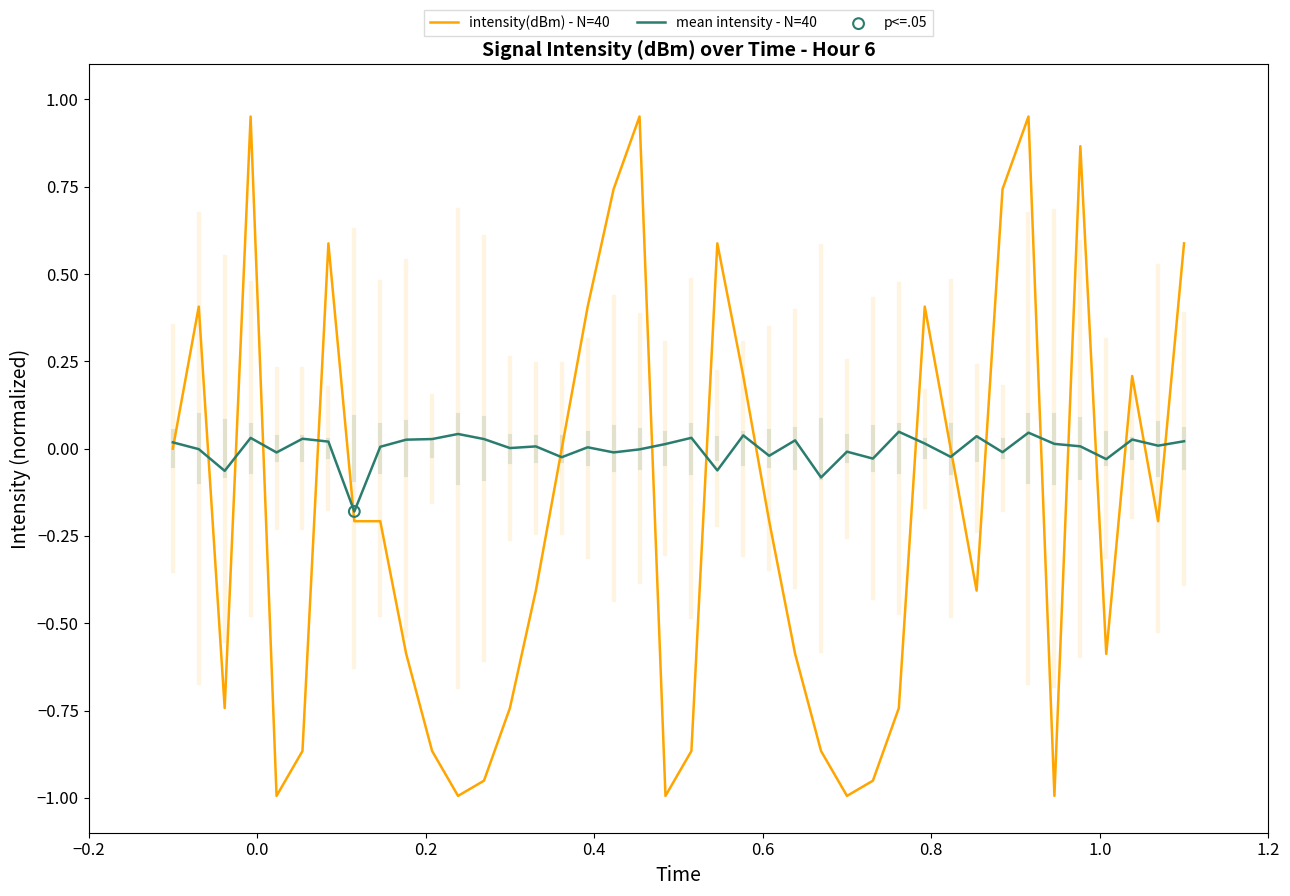

Which series has the largest range (max minus min)?

intensity(dBm) - N=40